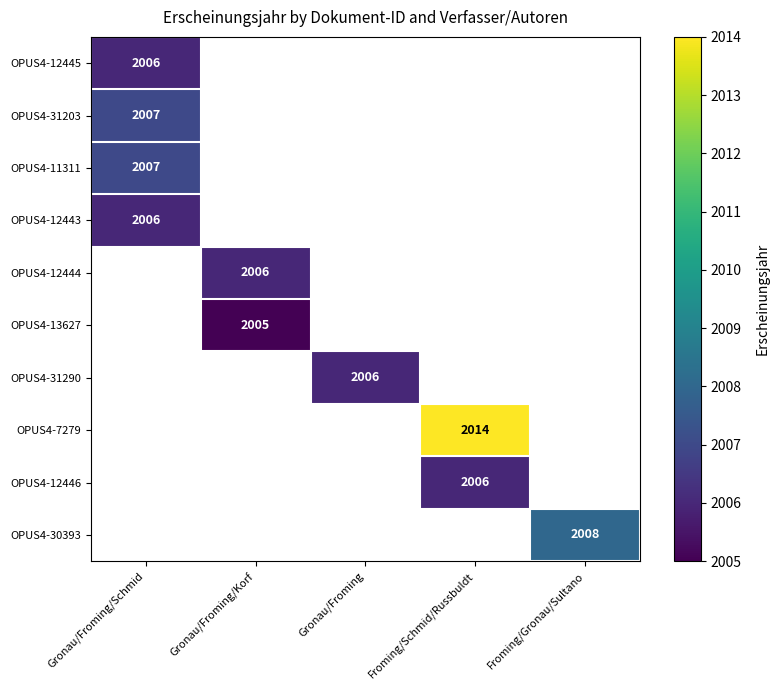

The OPUS4-12444 series shows 1371 at Gronau/Froming/Korf. True or false?

False